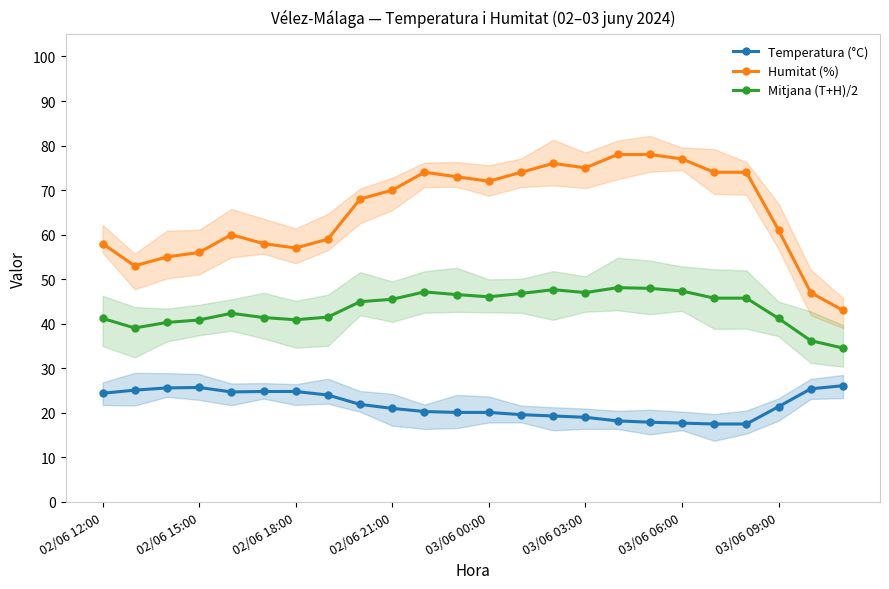

The value of Humitat (%) at 03/06 00:00 is 96.3. True or false?

False